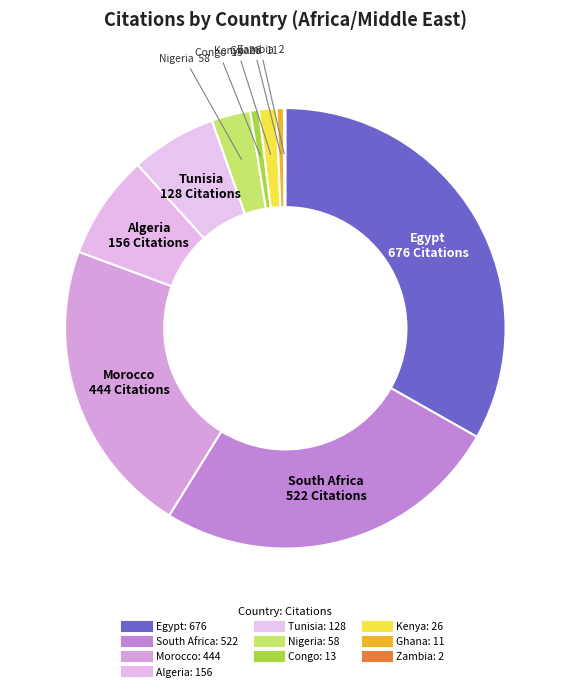

To the nearest percent, what is the difference between the largest and smallest slice percentages?

33%